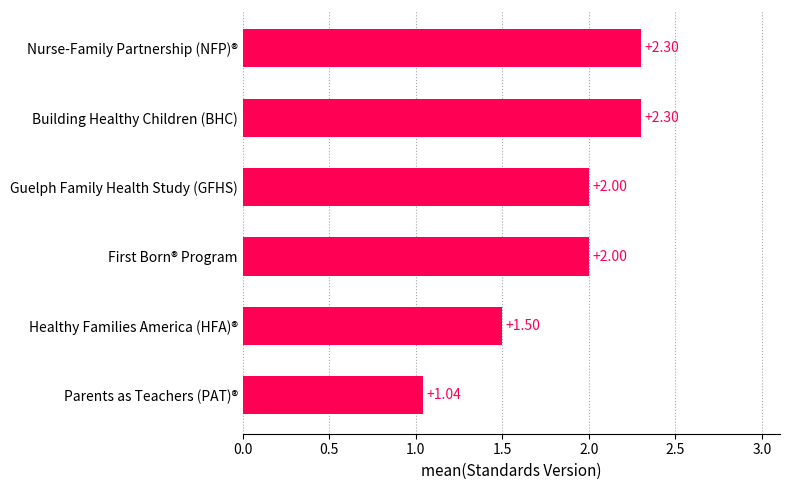

What is the difference between the values at First Born® Program and Building Healthy Children (BHC)?

0.3